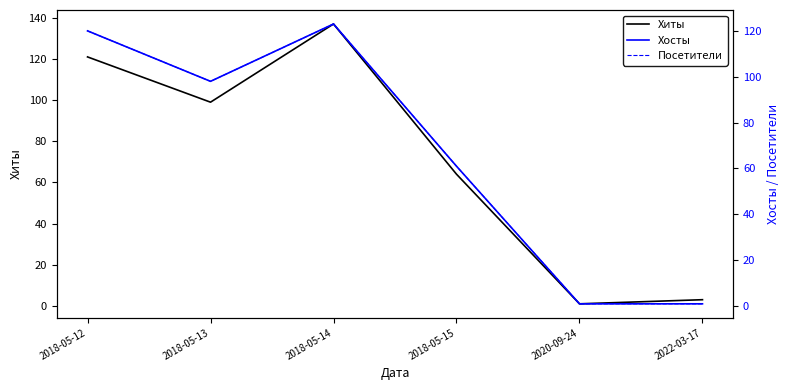

Is the value of Посетители at 2018-05-12 greater than the value of Хосты at 2018-05-13?

Yes